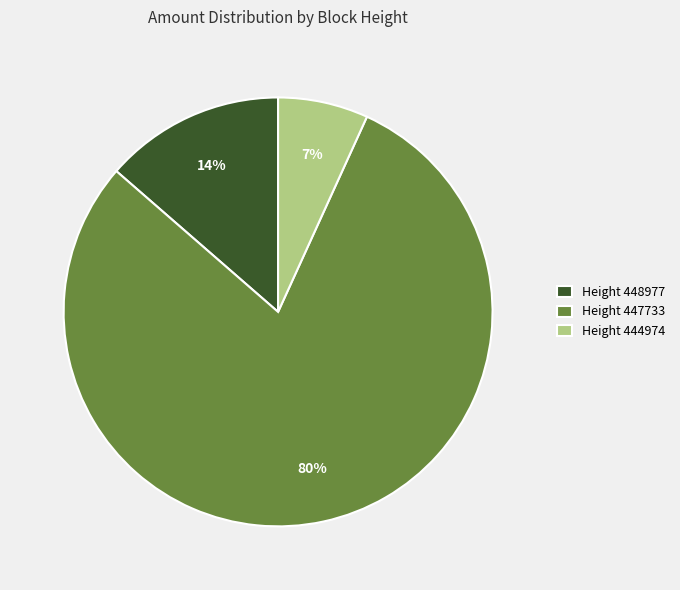

To the nearest percent, what is the average slice percentage?

33%